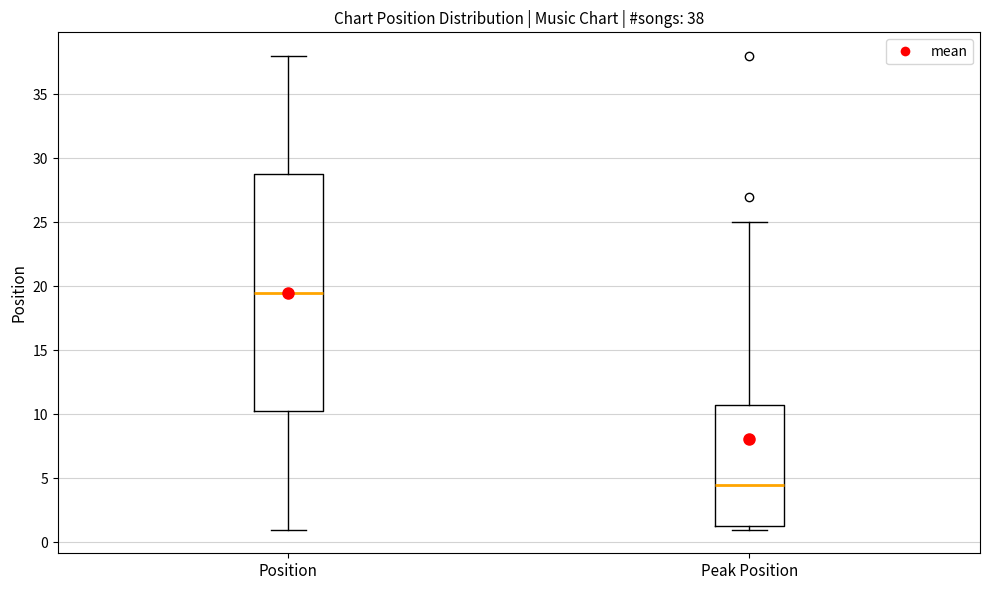

Which box has the lowest median line?

Peak Position